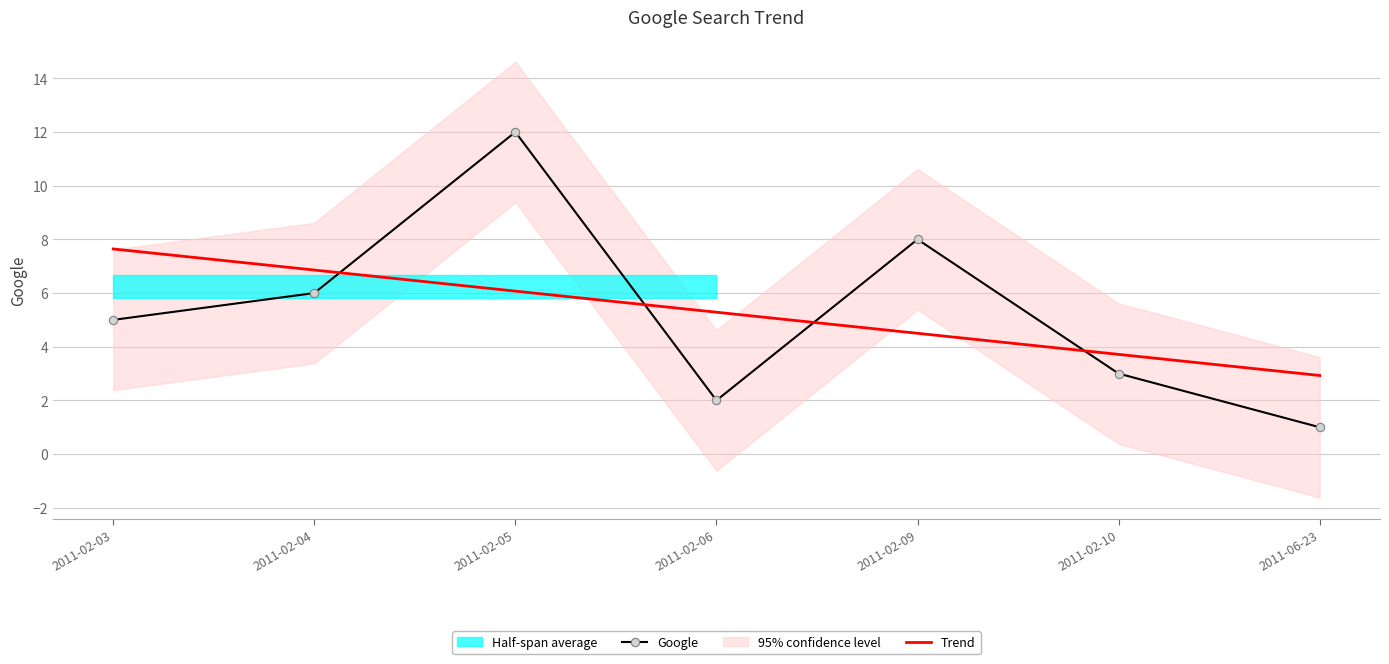

Which series has the largest total across all categories?

Google